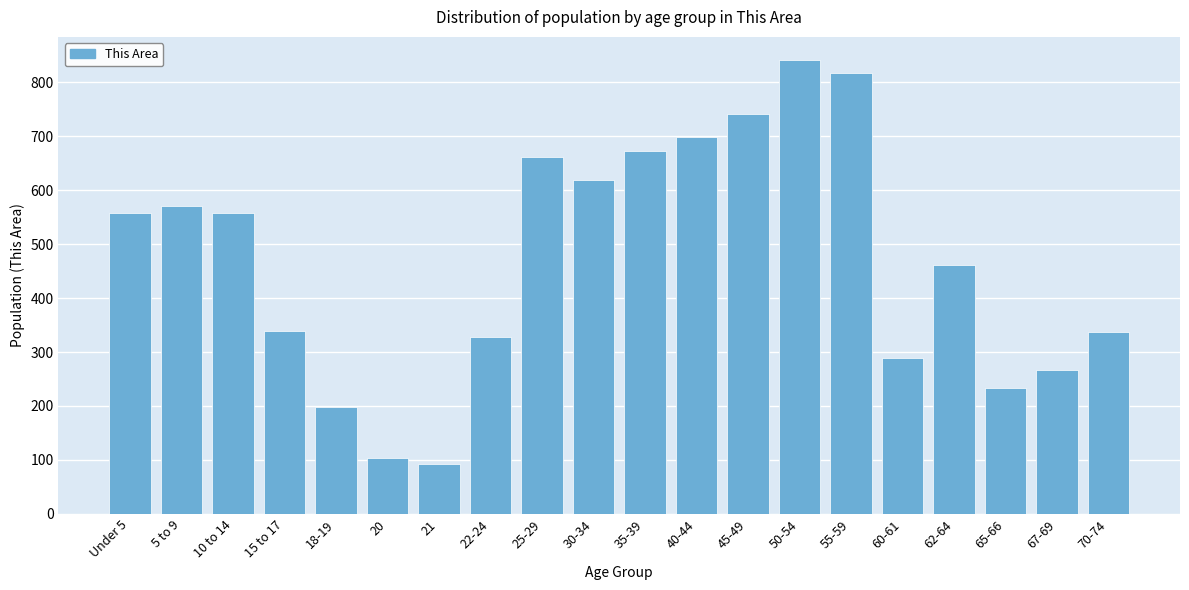

What is the maximum value shown in the chart?

842